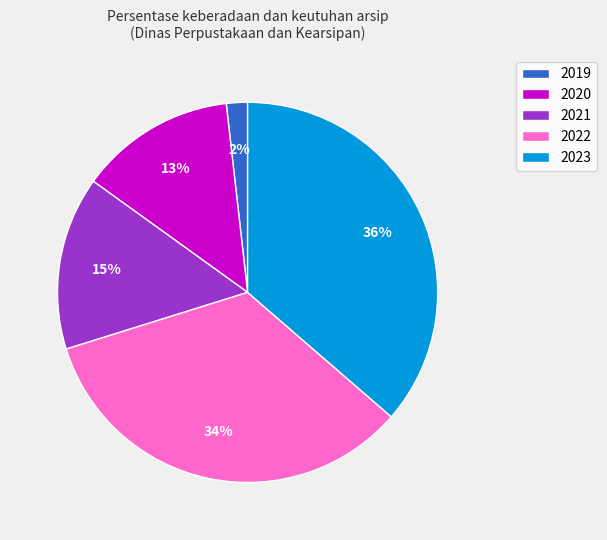

How many slices are in this pie chart?

5